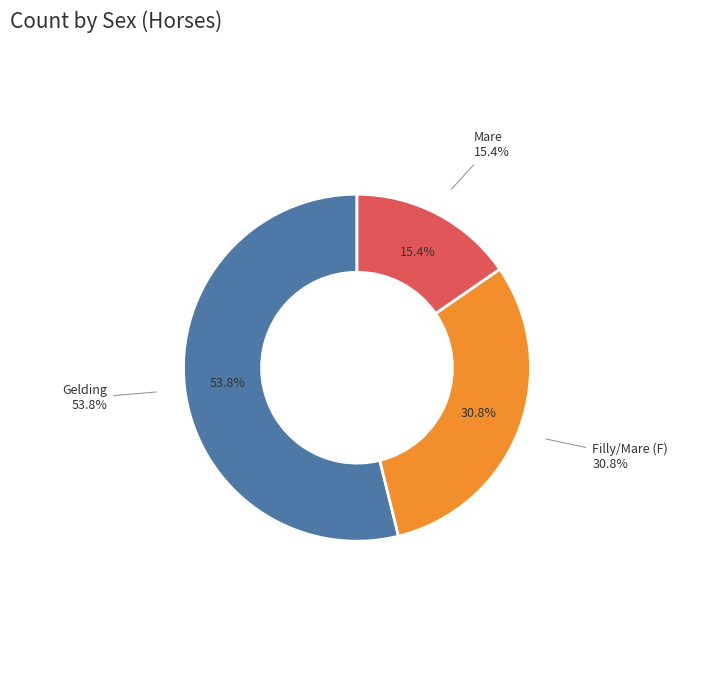

Rank the categories by value from highest to lowest.

G, F, M